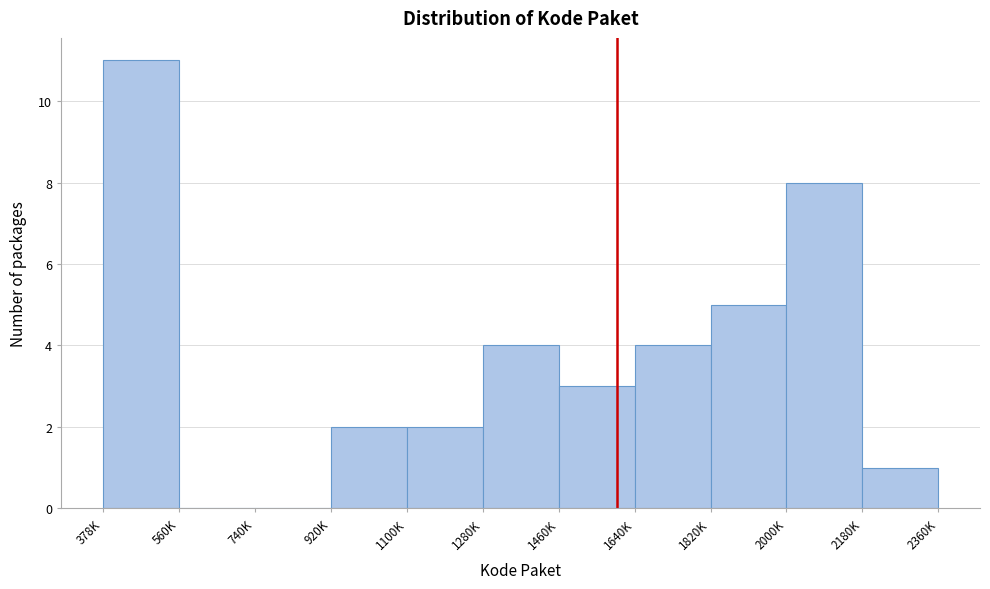

Reading left to right, transcribe all the data shown in this chart.

378K=11	560K=0	740K=0	920K=2	1100K=2	1280K=4	1460K=3	1640K=4	1820K=5	2000K=8	2180K=1